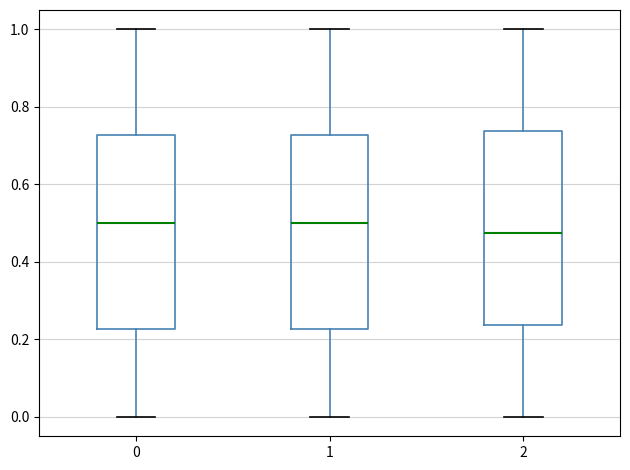

Reading left to right, transcribe this box plot: for each box, give where its median line is, the range the box spans, and where its two whiskers end, as read against the y-axis. The values are not printed on the chart, so give them approximately, as read against the axis.

0: median 0.50, box 0.22 to 0.72, whiskers 0.00 to 1.00
1: median 0.50, box 0.22 to 0.72, whiskers 0.00 to 1.00
2: median 0.48, box 0.24 to 0.74, whiskers 0.00 to 1.00